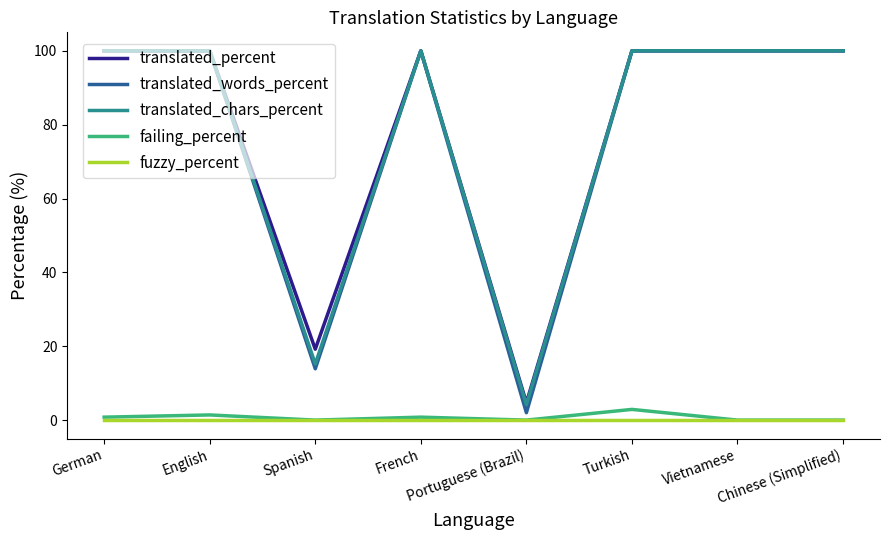

What is the greatest value displayed?

100.0